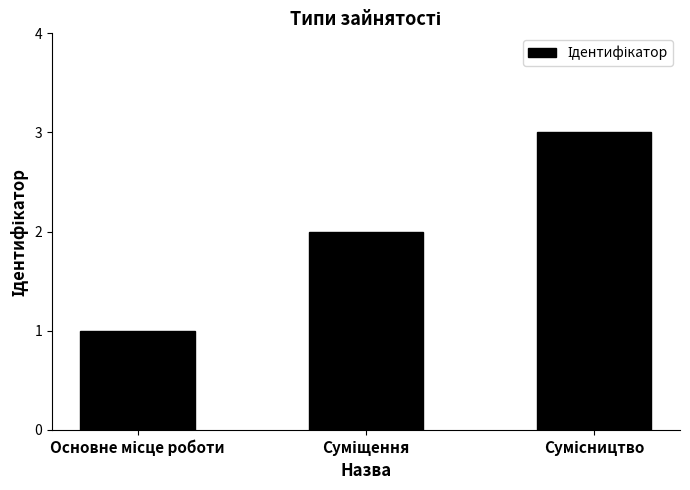

How many values are between 1 and 3?

3